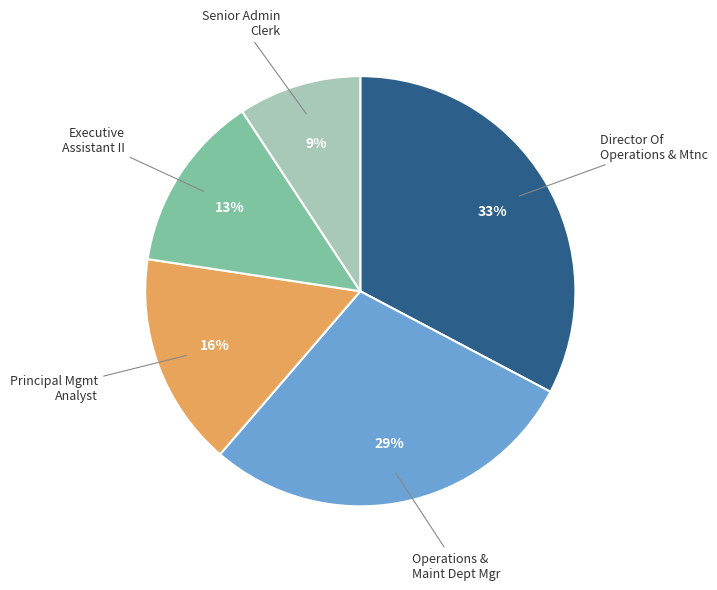

To the nearest percent, what is the average slice percentage?

20%